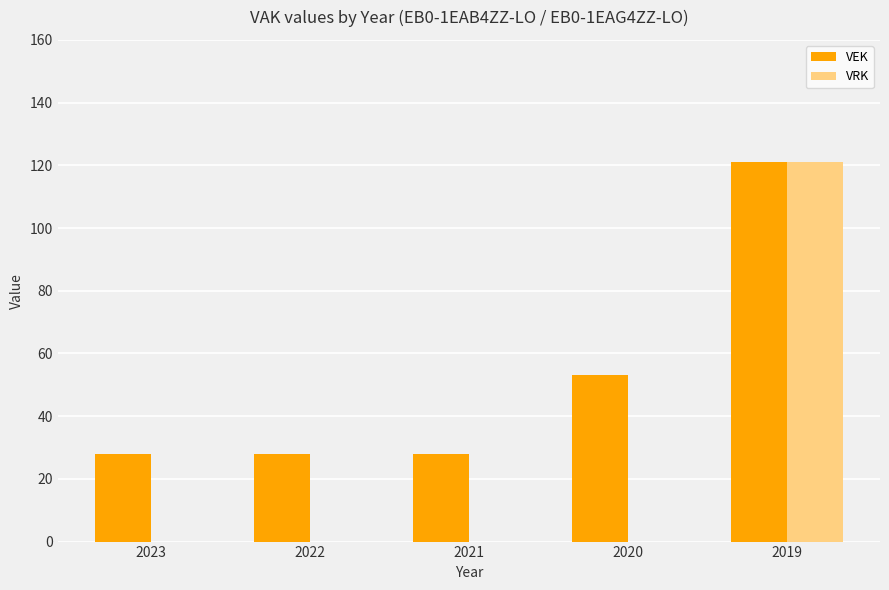

Reading left to right, what are all the values shown in this chart?

VEK: 28	28	28	53	121
VRK: 0	0	0	0	121